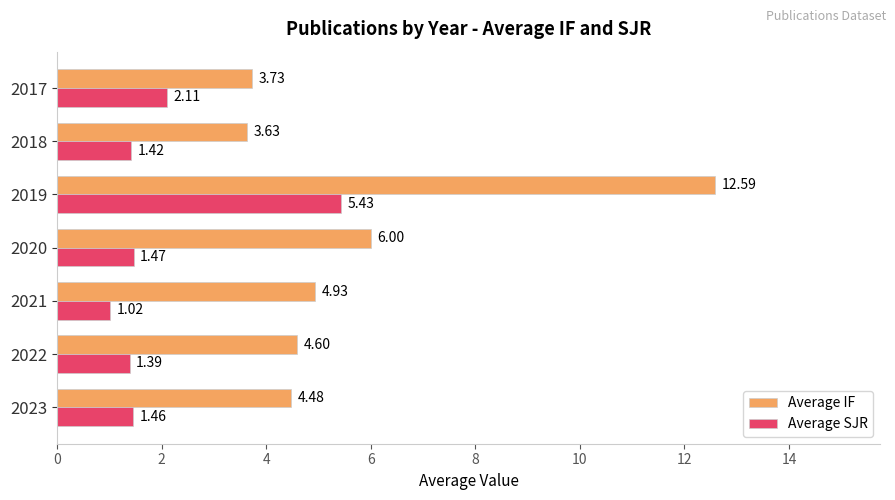

What is the average value of the Average SJR series?

2.0